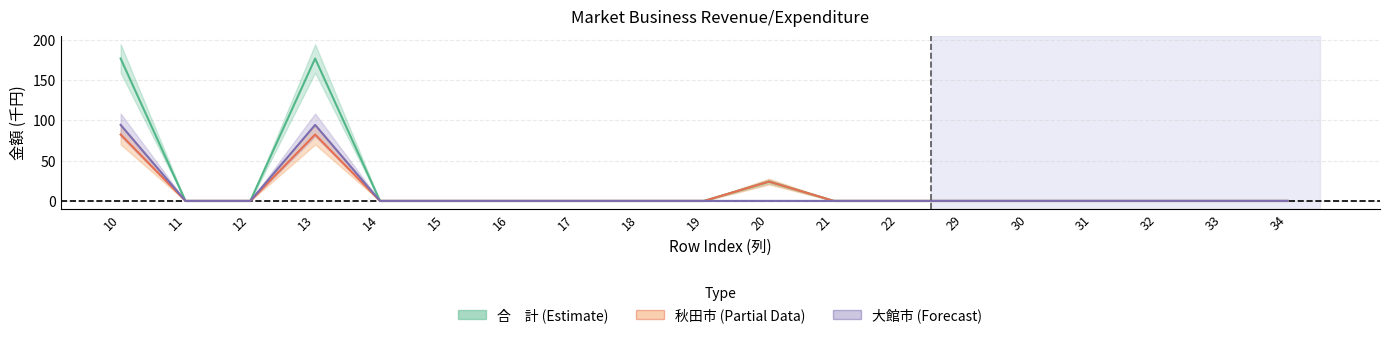

Does the chart display data point markers on the line(s)?

No